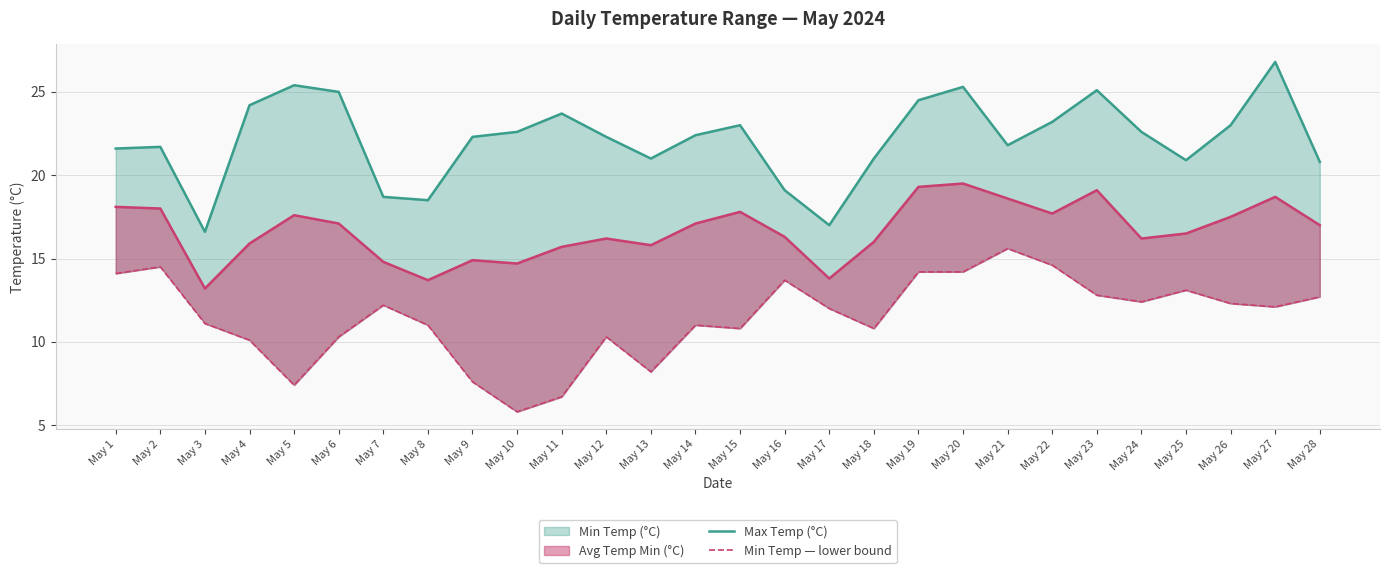

What is the sum of all Min Temp — lower bound values?

321.6